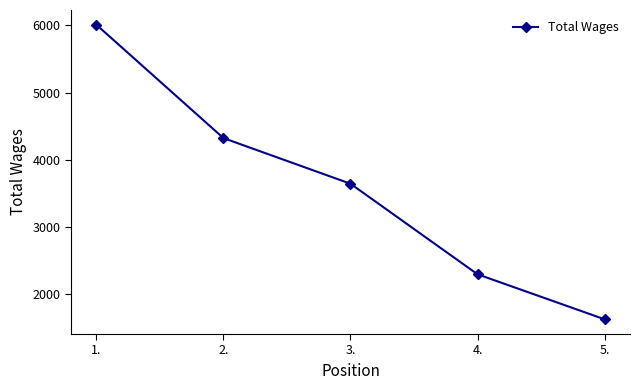

Approximately how many times larger is the value at 4. compared to 3.?

0.6